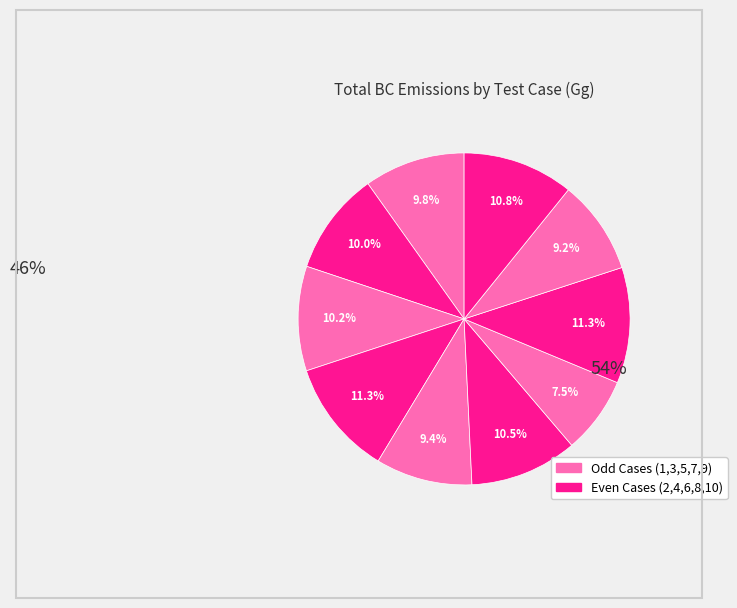

How many segments does this pie chart have?

10